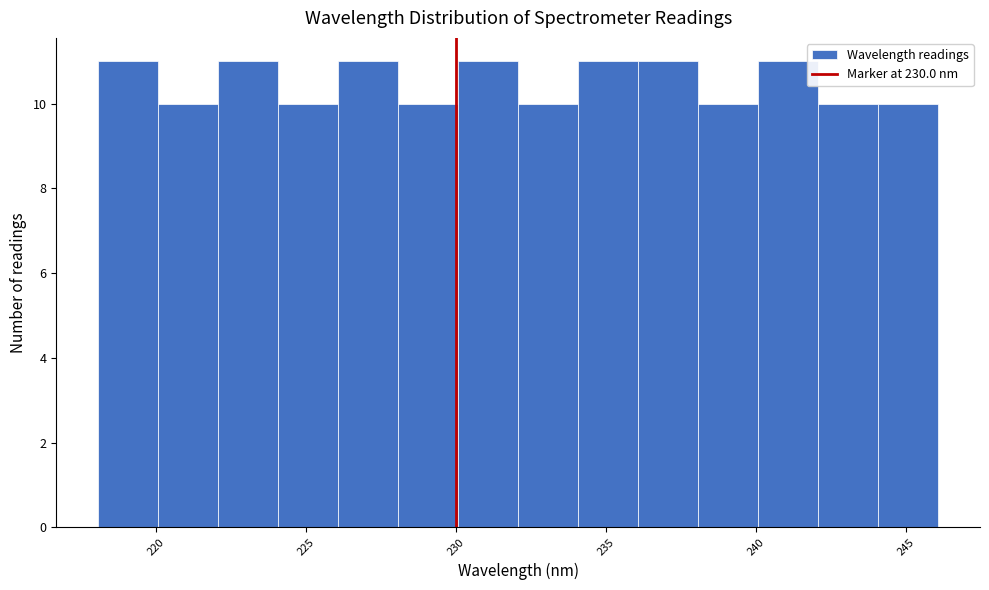

What is the height of the bar covering 224 to 226 on the x-axis? Neither the bar edges nor the heights are printed on the chart, so give them approximately, as read against the axes.

10